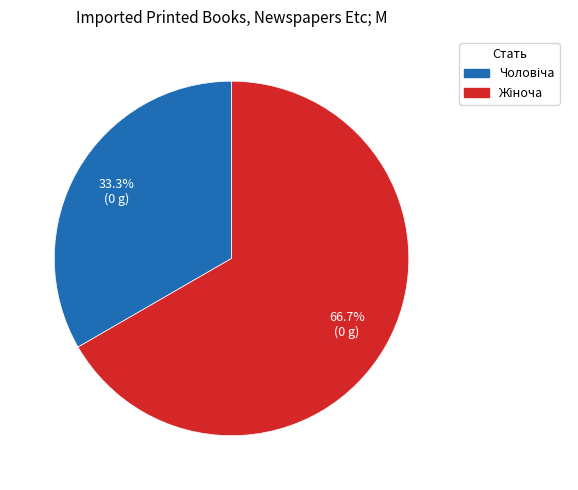

Does any single category account for the majority?

Yes